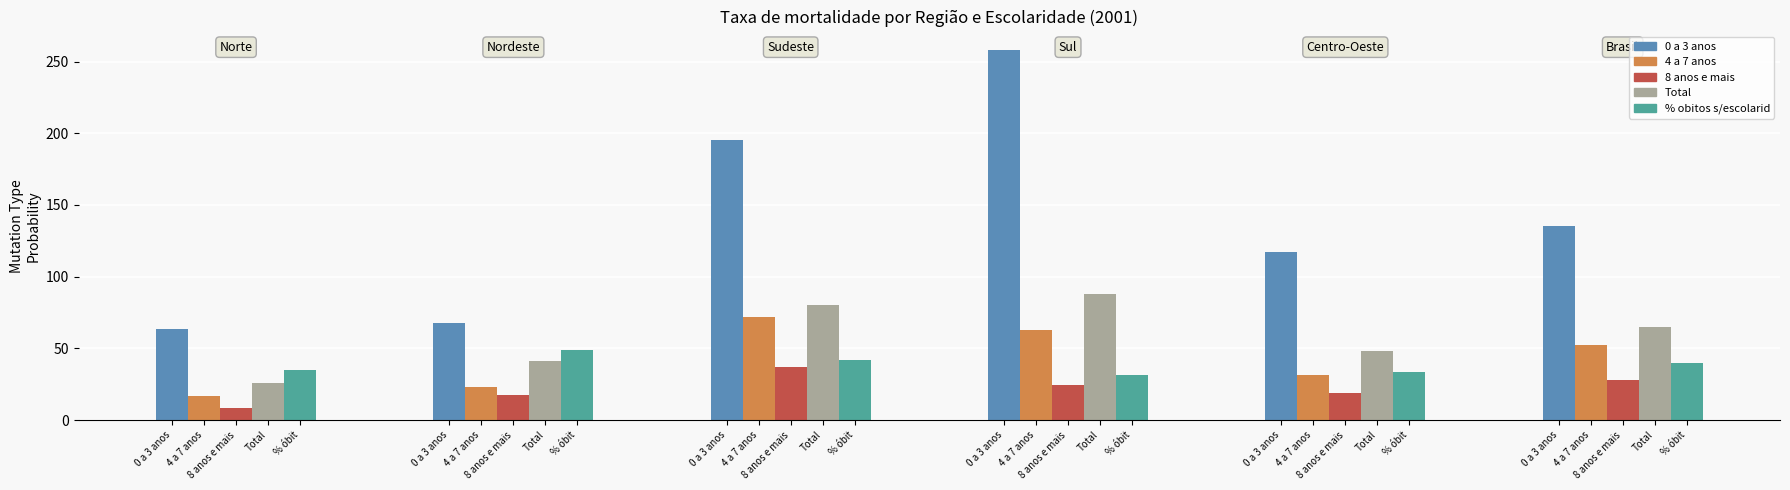

At how many categories does at least one series exceed 8?

6